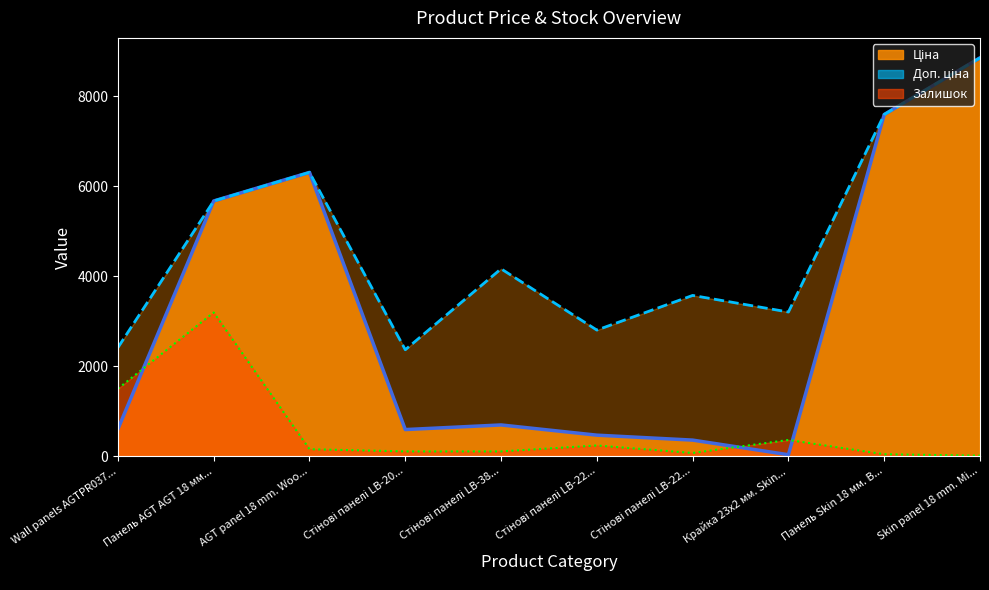

At which category does Доп. ціна (line) reach its first local valley?

Стінові панелі LB-20...